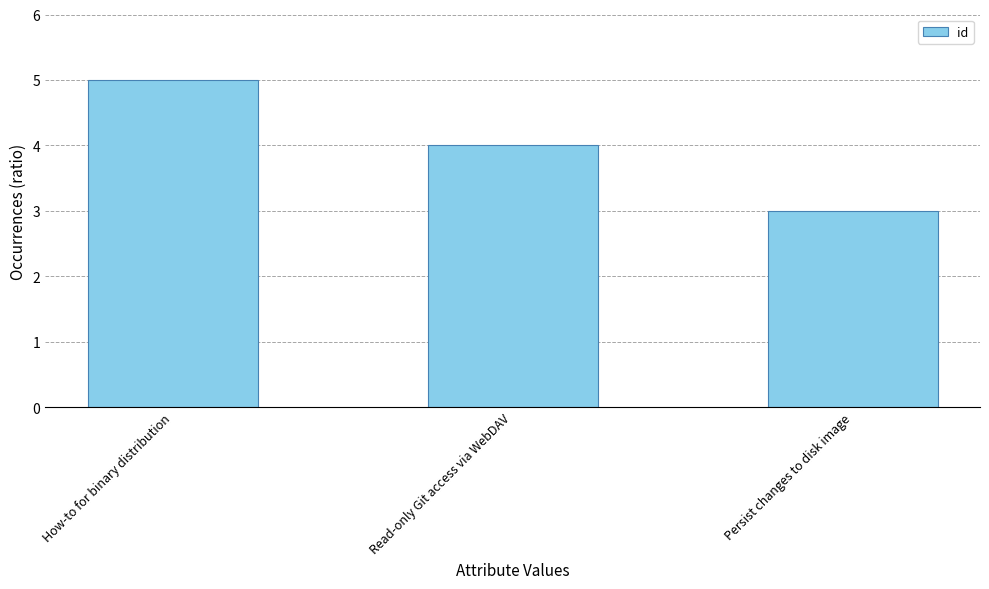

What position from the right is Read-only Git access via WebDAV?

2